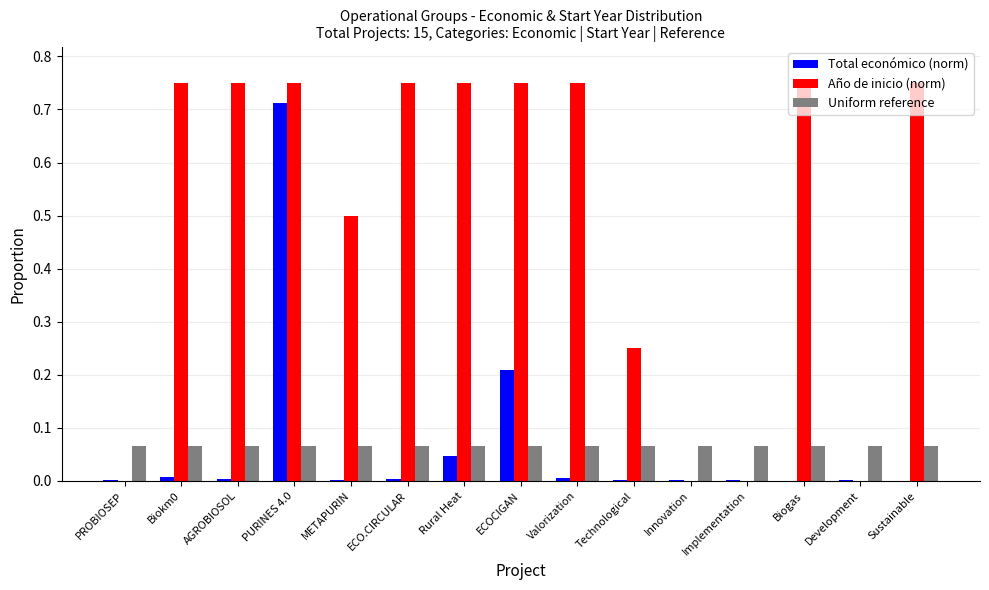

The Total económico (norm) series shows 0.0 at PROBIOSEP. True or false?

True